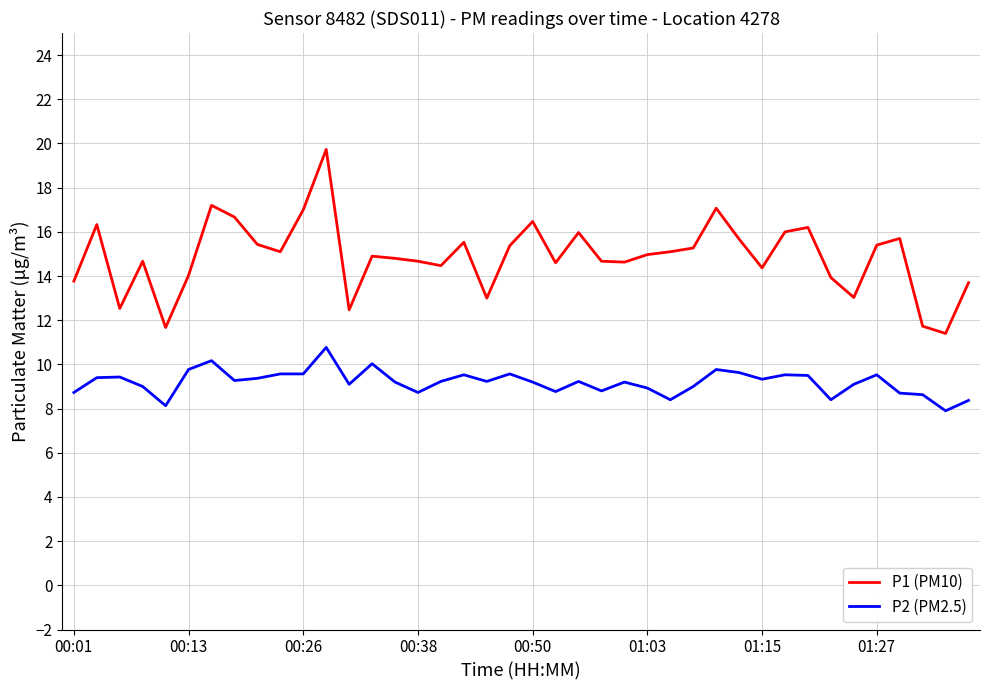

Which series has the largest range (max minus min)?

P1 (PM10)